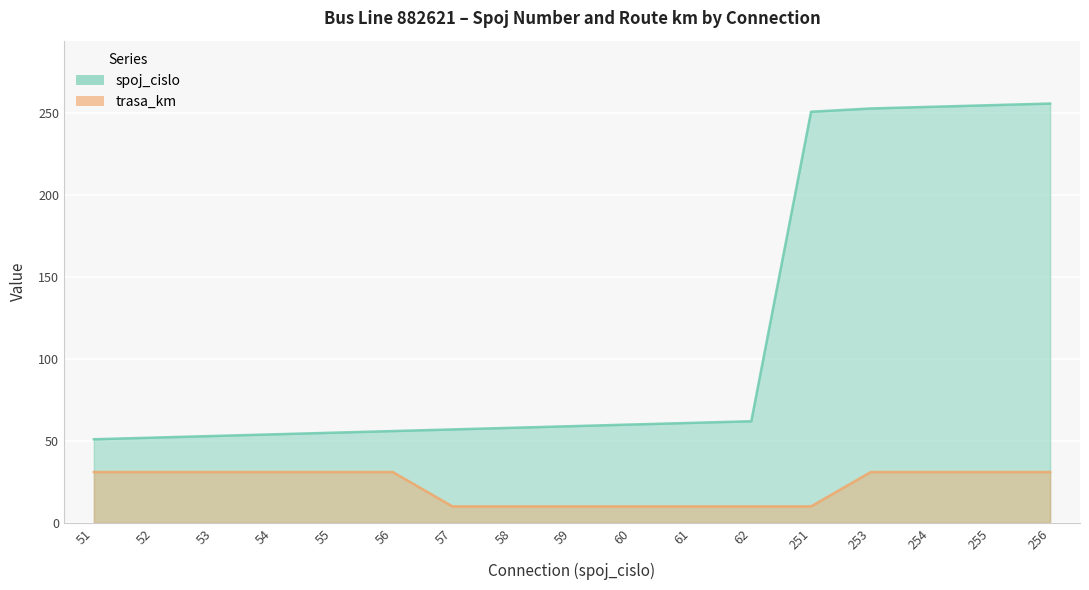

Rank the categories by spoj_cislo value from lowest to highest.

51, 52, 53, 54, 55, 56, 57, 58, 59, 60, 61, 62, 251, 253, 254, 255, 256